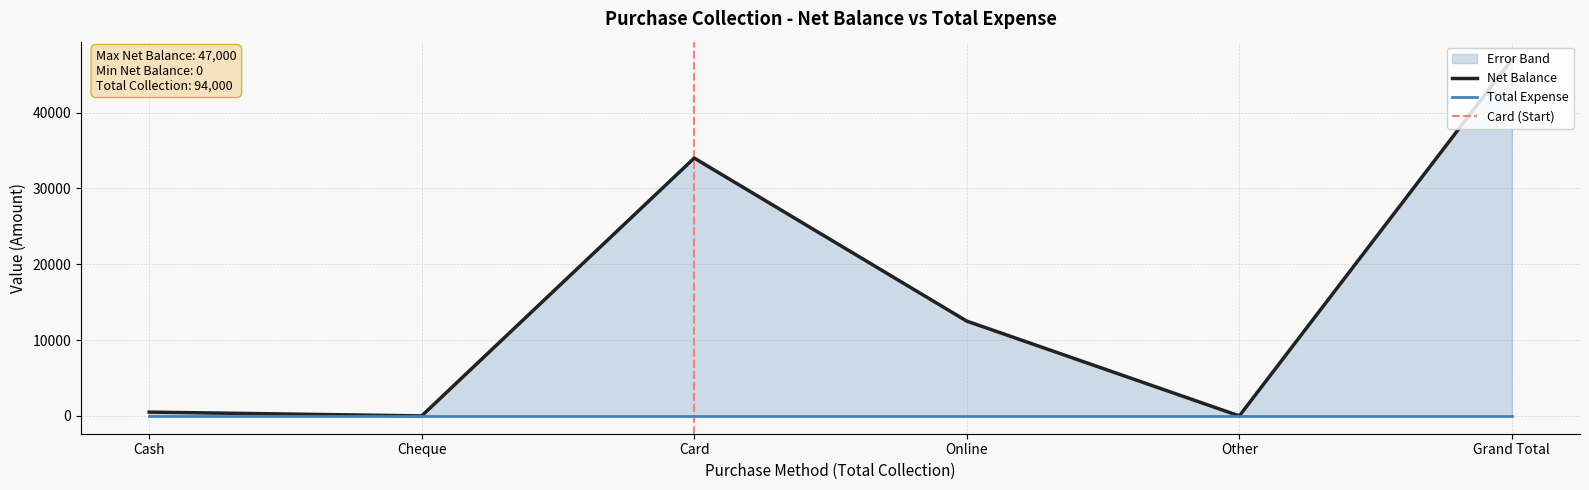

How many interior local valleys (lower than both neighbors) does the data have?

2